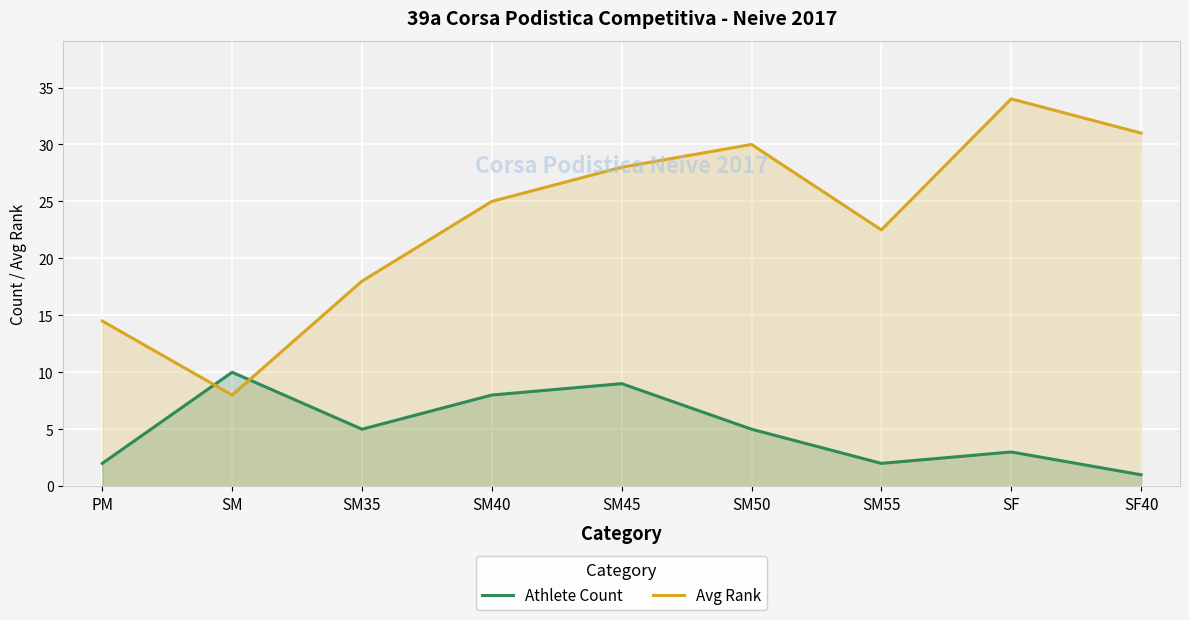

How many lines are shown in the chart?

2